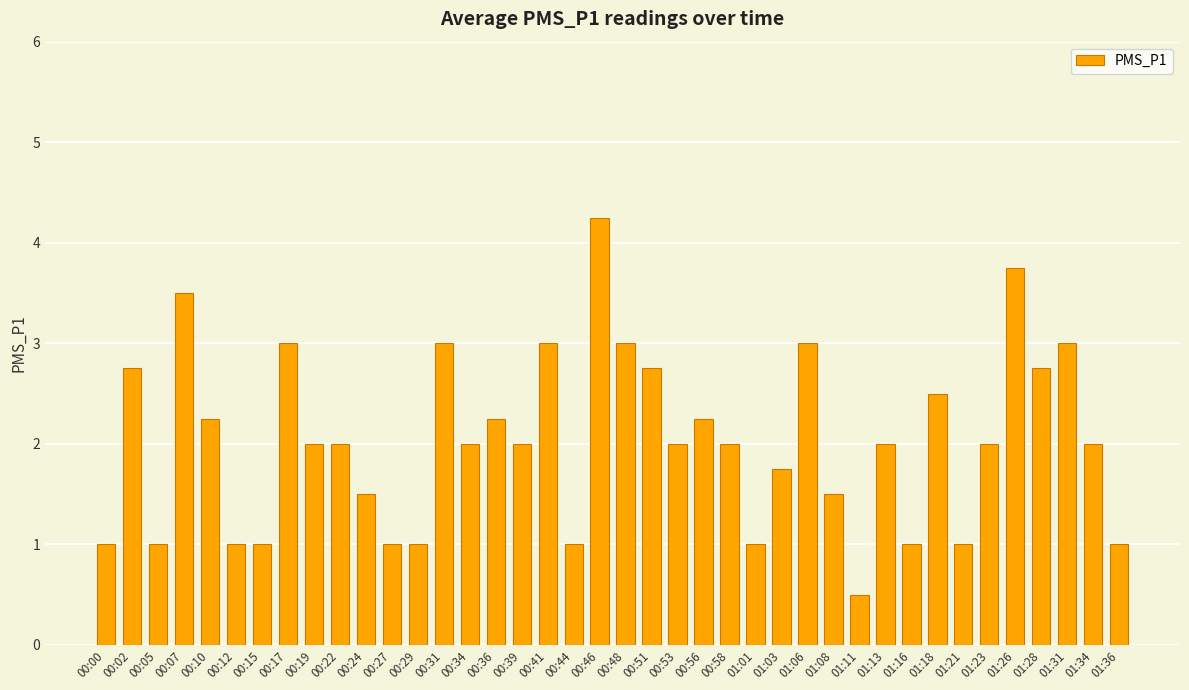

The chart shows a value of 2.0 at 00:53. True or false?

True